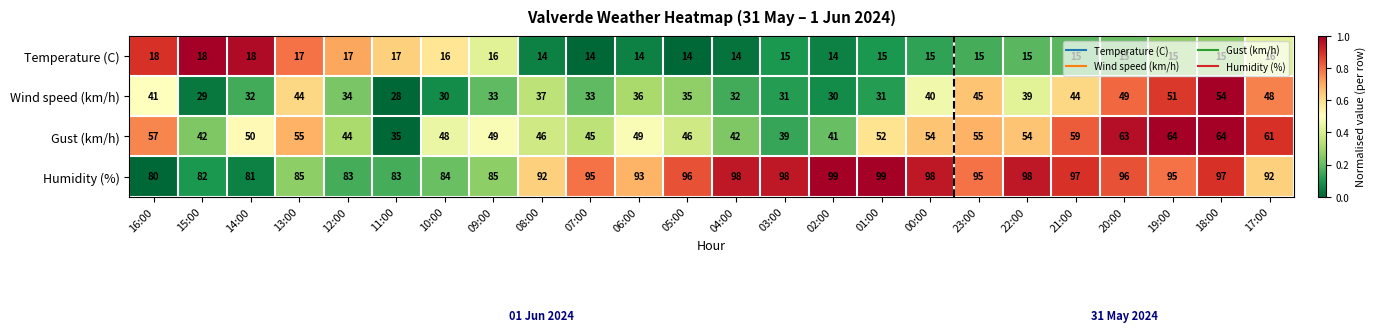

What is the difference between the Gust (km/h) values at 14:00 and 23:00?

5